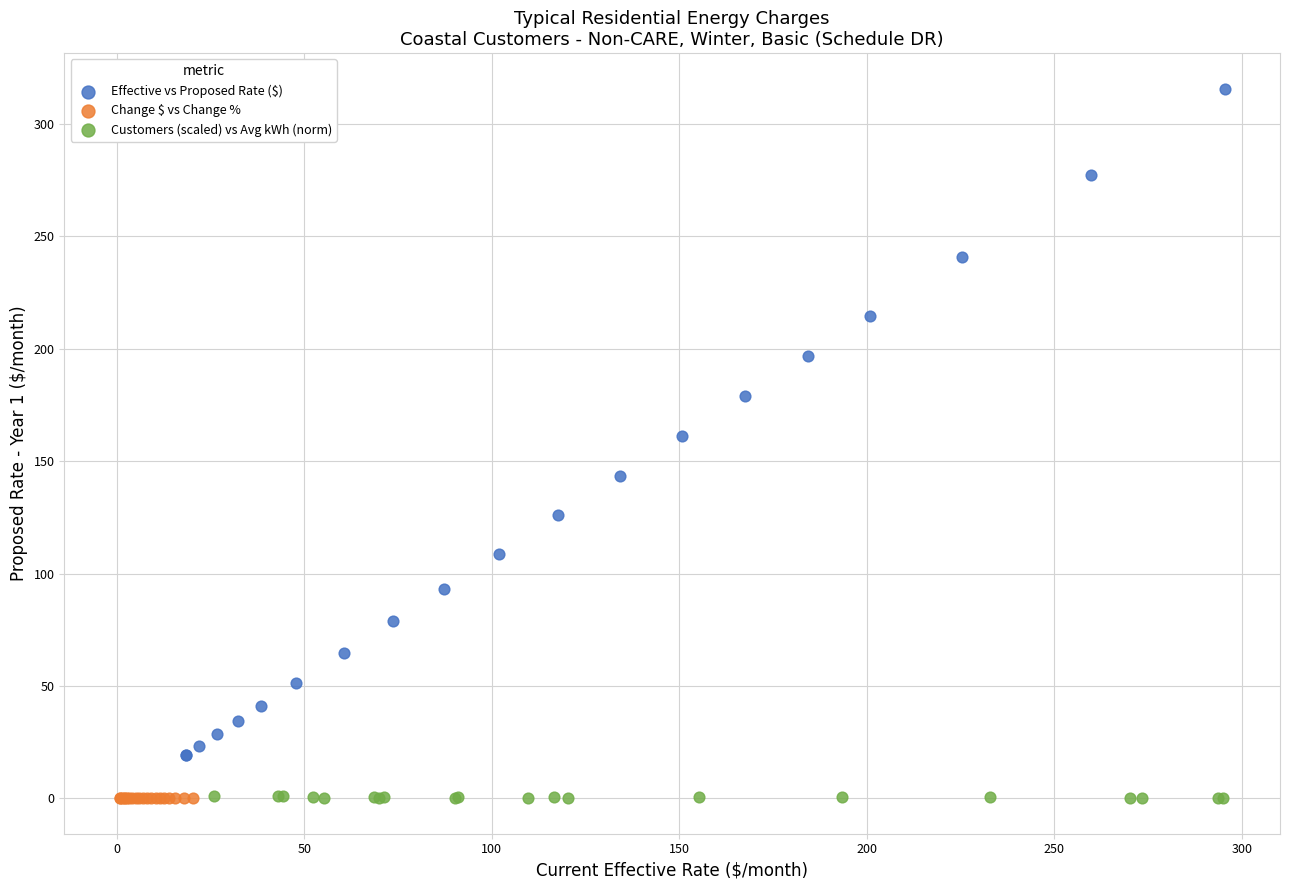

Which series has the widest spread of Y values?

Effective vs Proposed Rate ($)